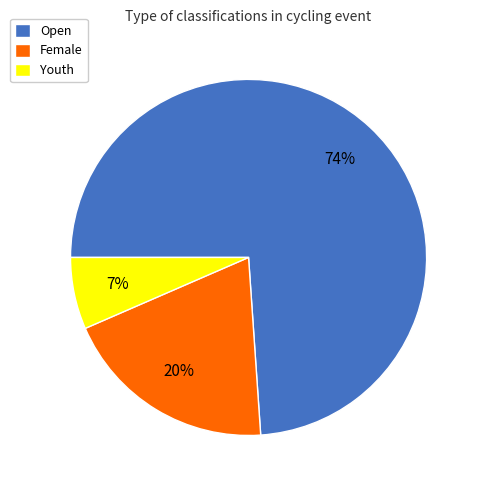

What is the majority slice?

Open